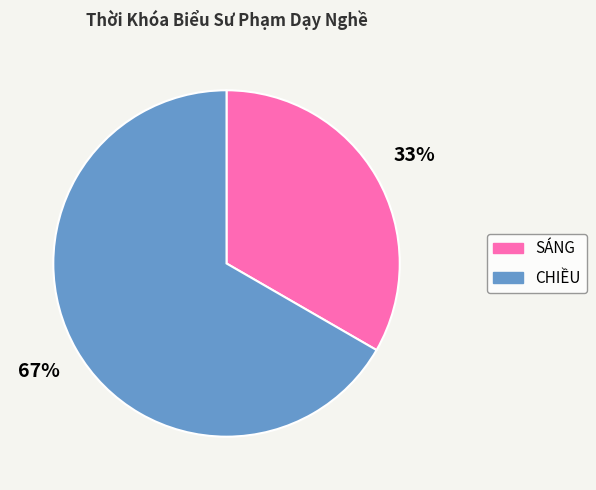

Do CHIỀU and SÁNG together represent more than half of the pie?

Yes